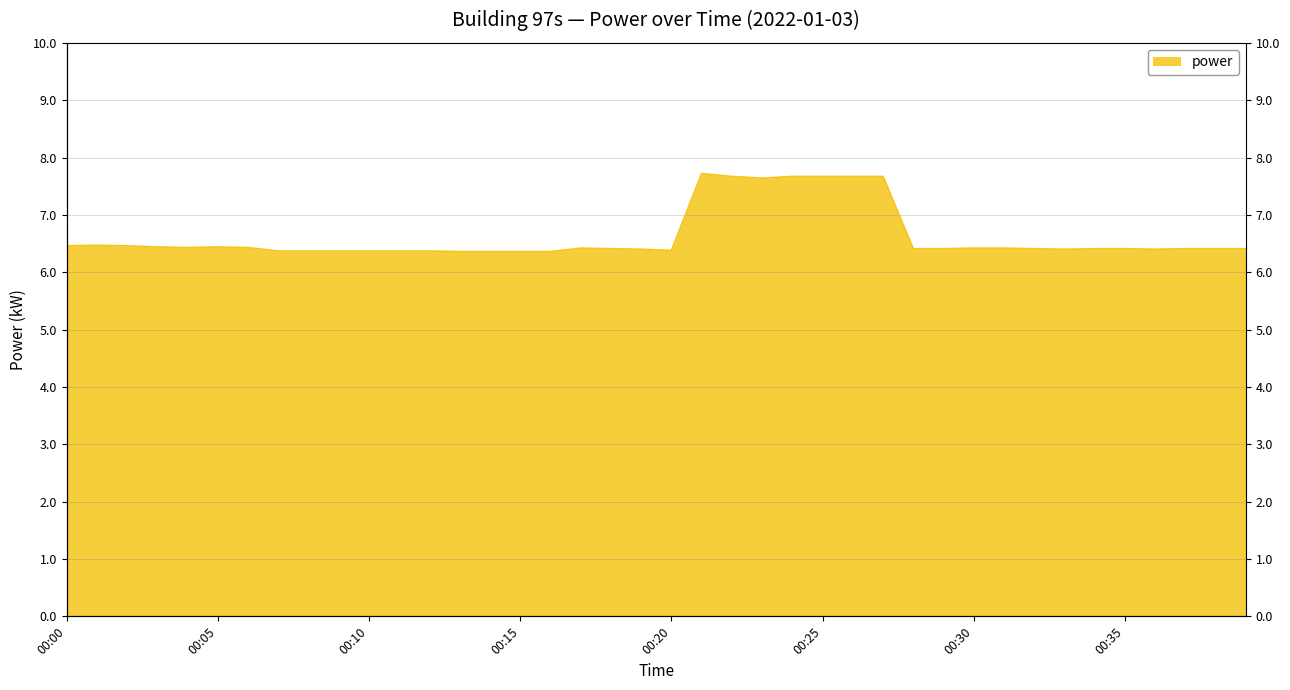

What is the difference between the maximum and minimum values?

1.4